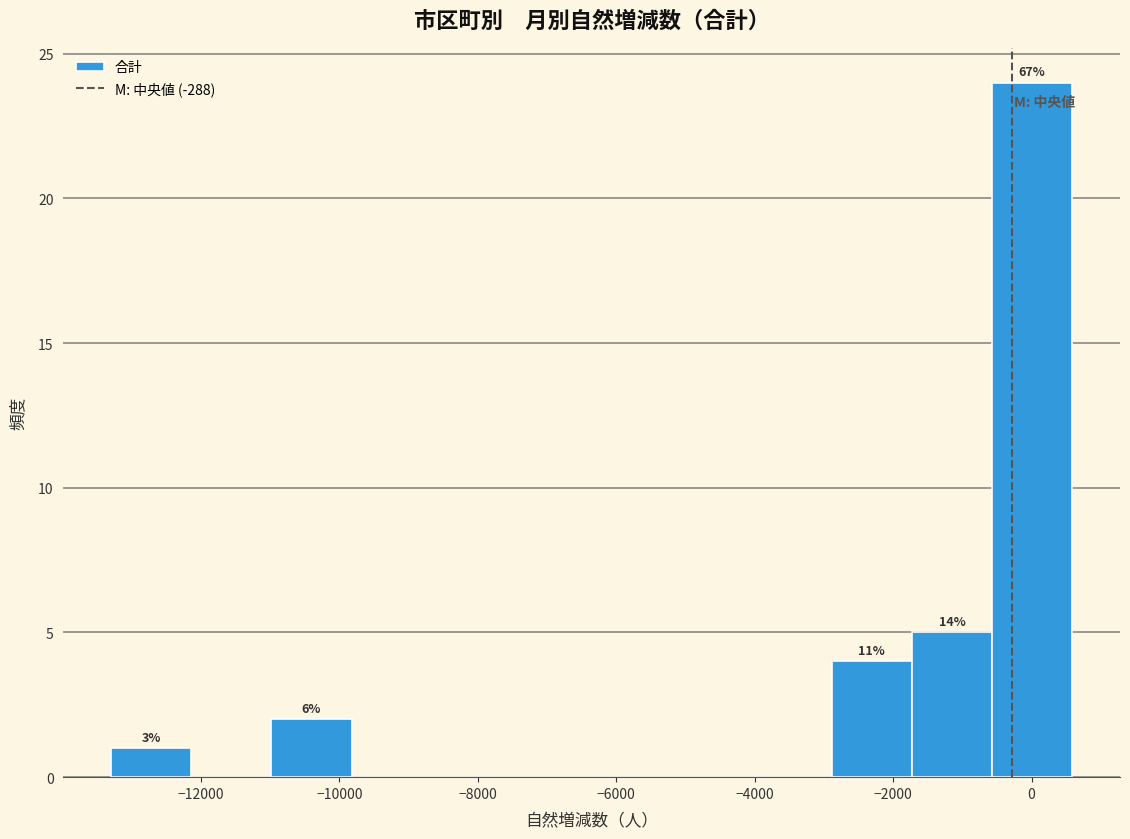

Over which range of the x-axis is the bar tallest?

-600 to 600